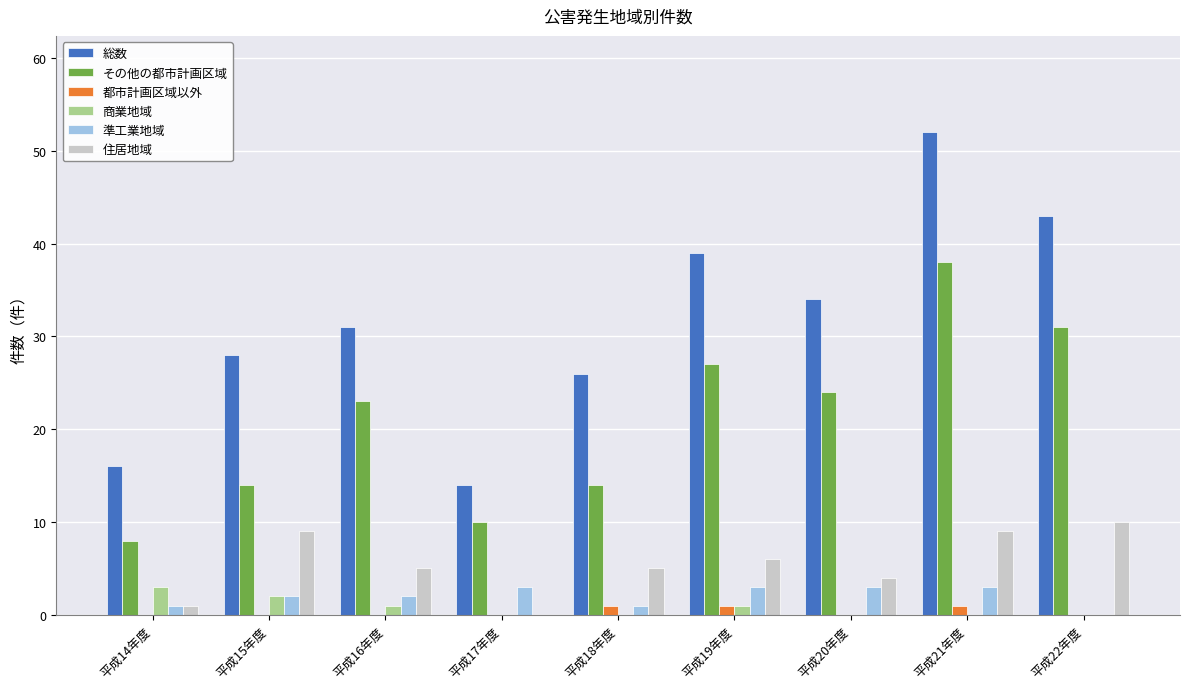

What is the sum of all その他の都市計画区域 values?

189